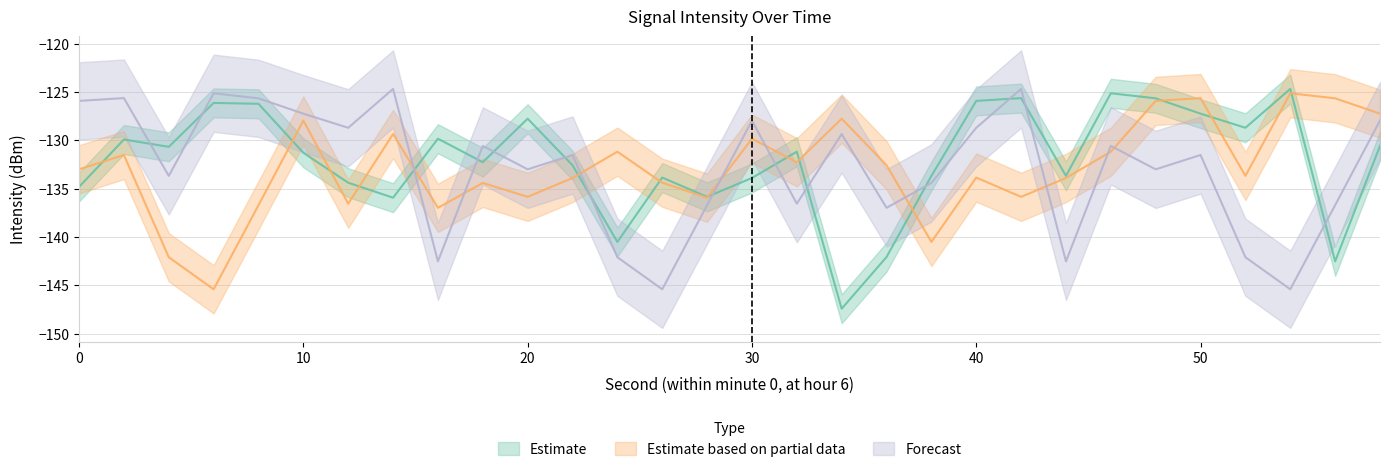

In Estimate, how many points are higher than both neighbors (excluding endpoints)?

9